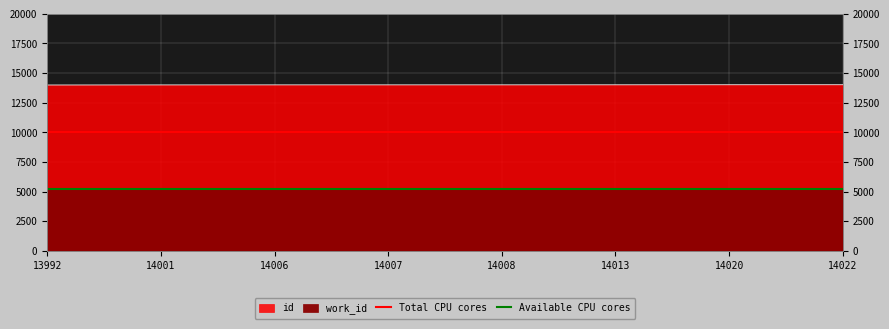

What value does the data have at 13992?

13992